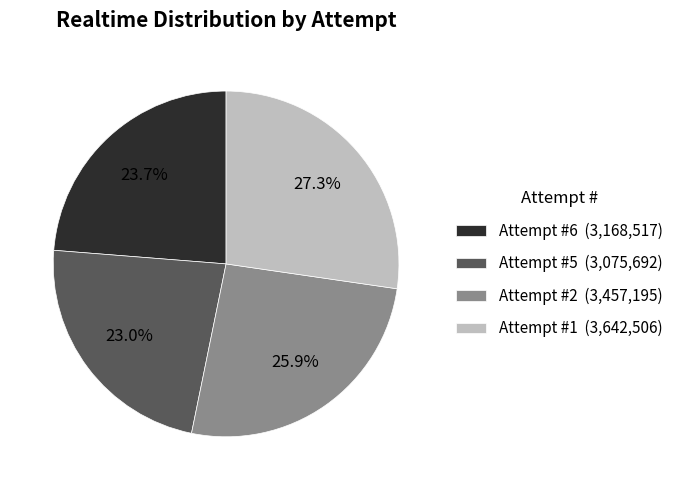

Is there any slice that represents more than half of the pie?

No